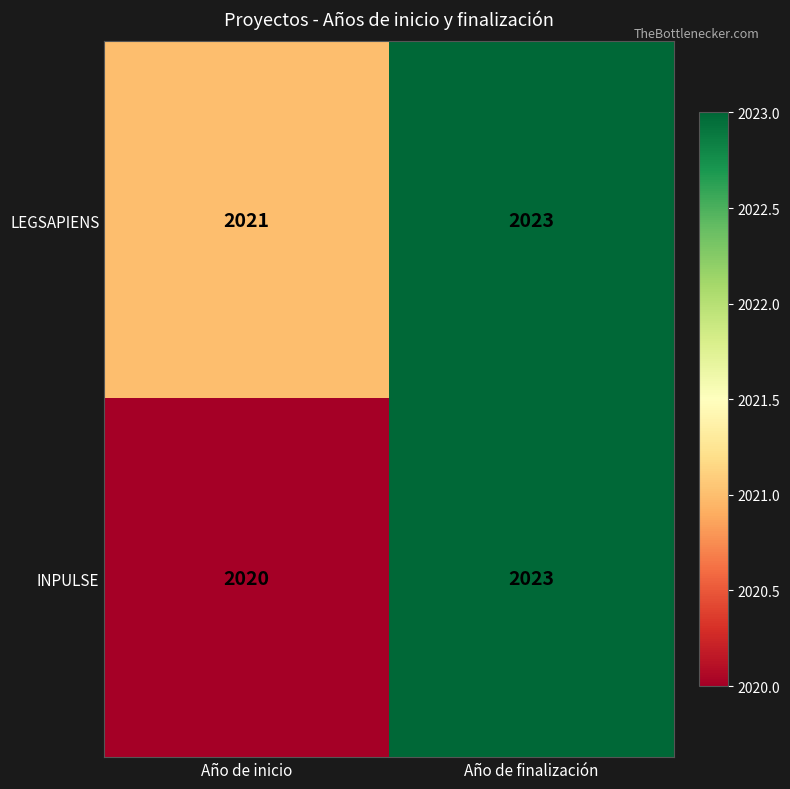

True or false: INPULSE has a value of 1365 at Año de inicio.

False